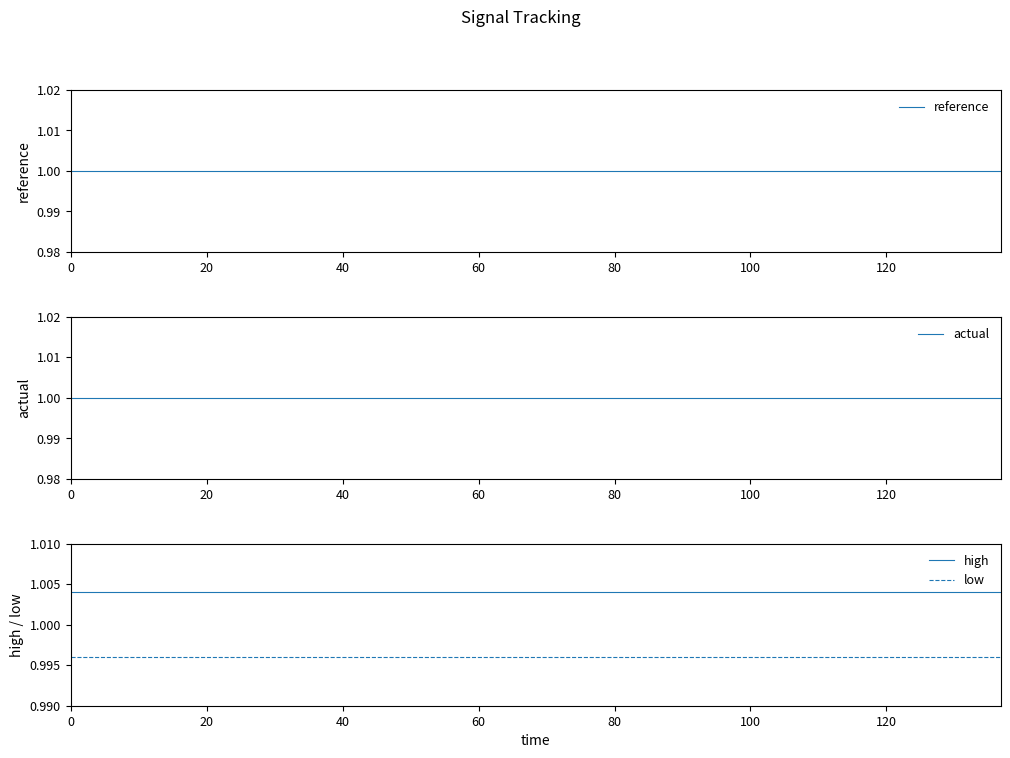

Which series has the largest range (max minus min)?

reference